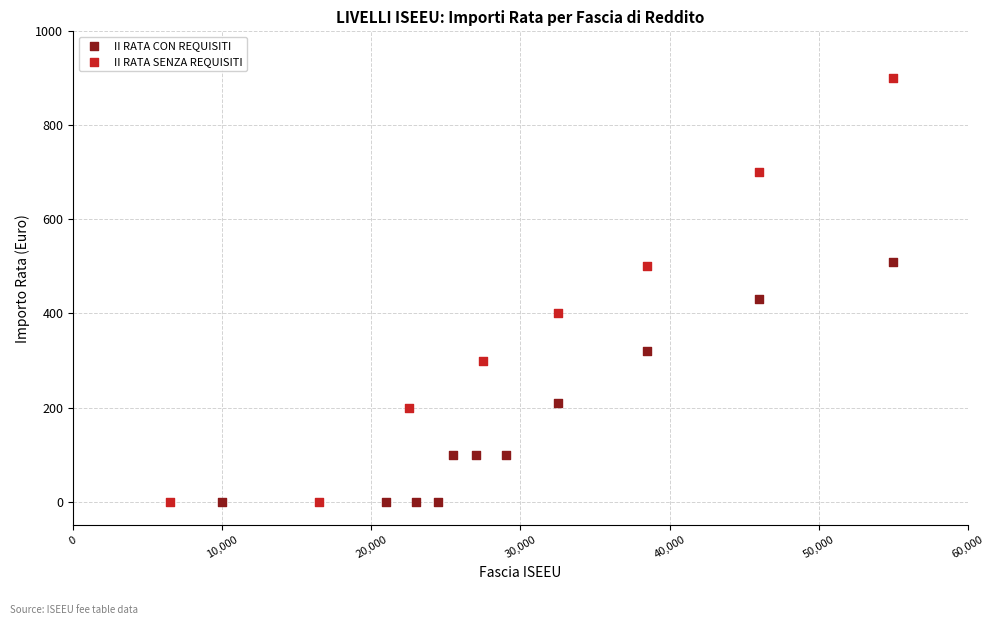

Which series reaches the maximum Y coordinate?

II RATA SENZA REQUISITI